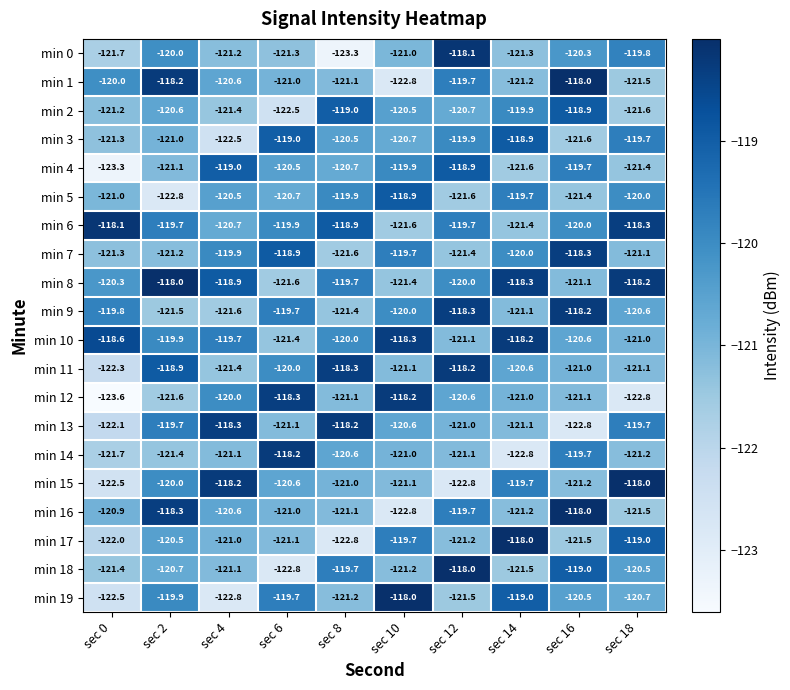

True or false: min 14 has a value of -32.4 at sec 8.

False